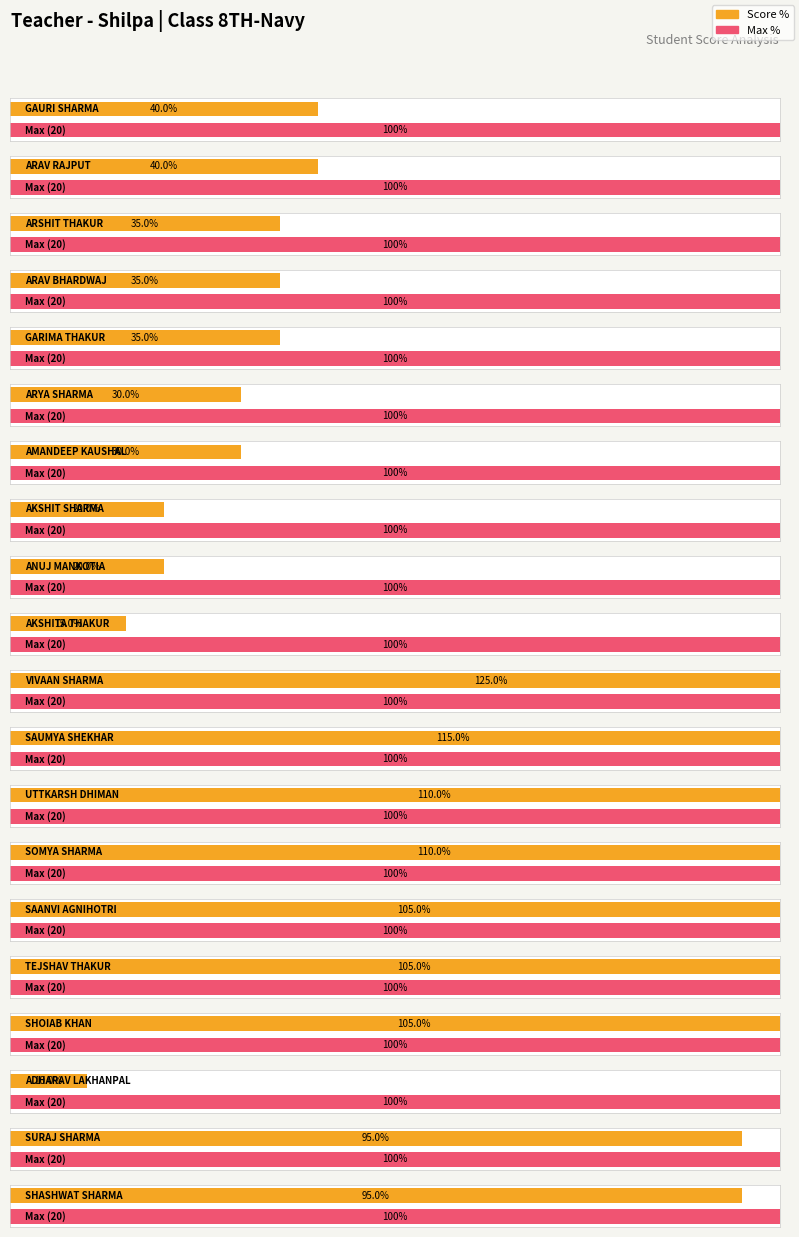

List the series in order of their overall mean, highest first.

Max, Score